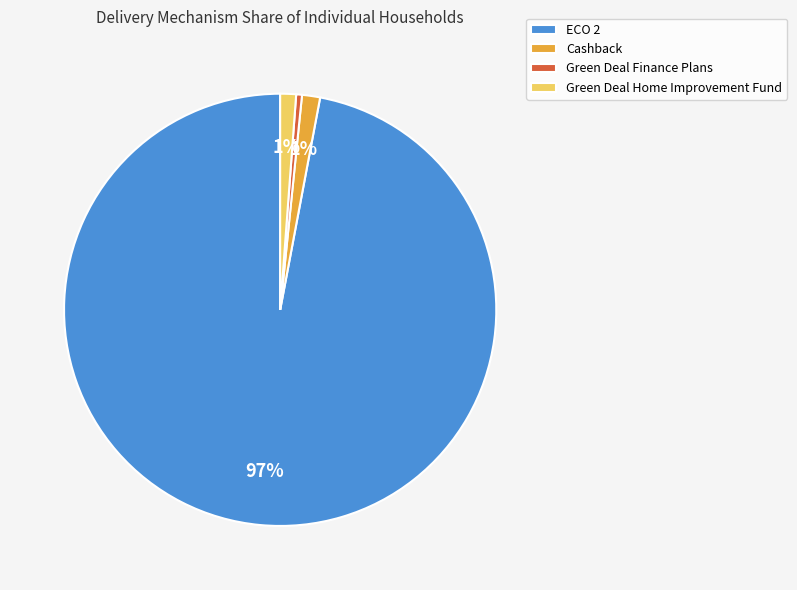

To the nearest percent, what is the difference between the Green Deal Finance Plans and Cashback slice percentages?

1%